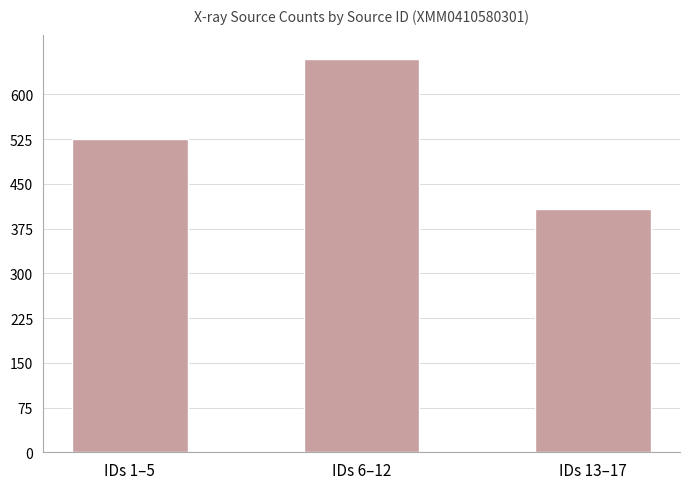

True or false: the data shows 178.2 at IDs 1–5.

False